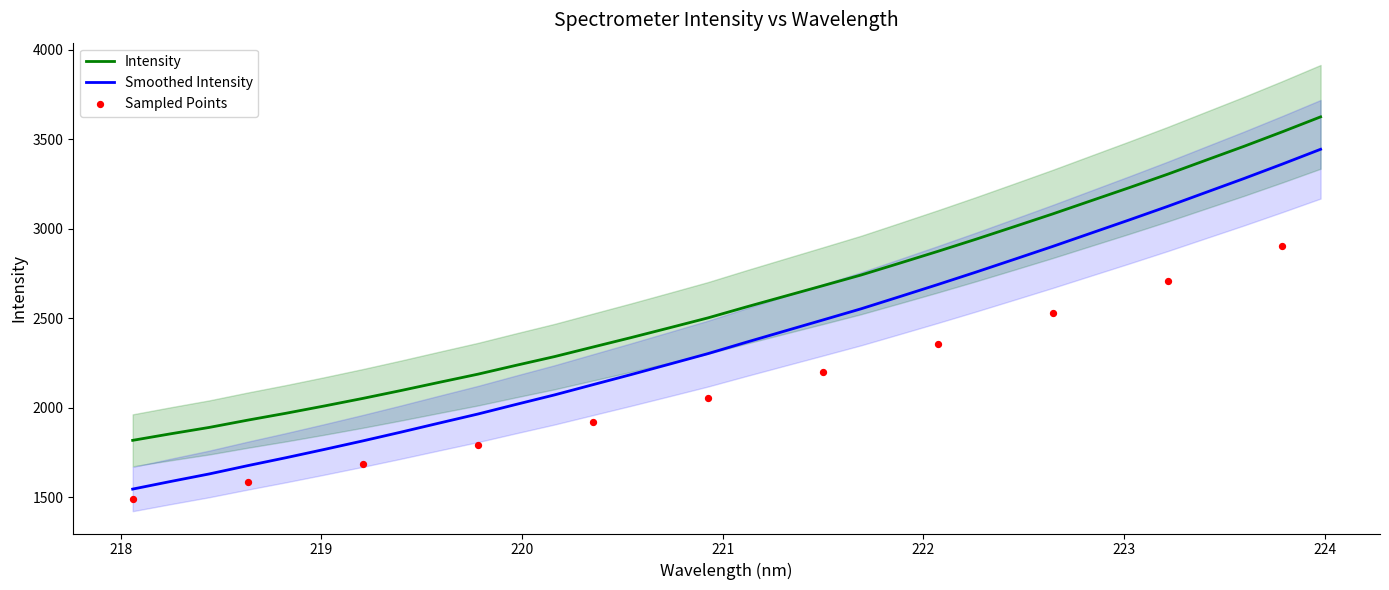

Which has a higher value, 222.6447 or 223.5987?

223.5987